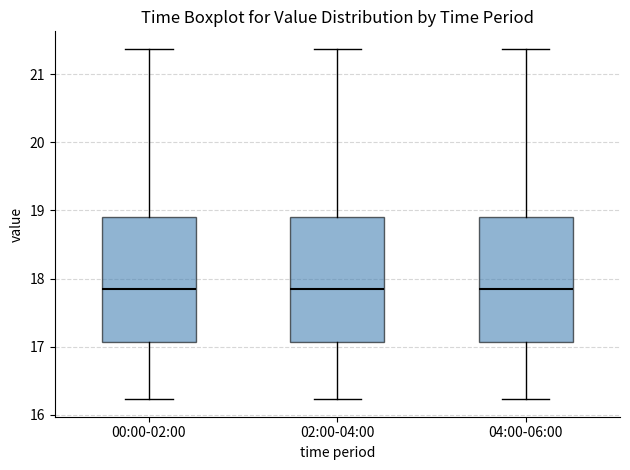

Reading left to right, transcribe this box plot: for each box, give where its median line is, the range the box spans, and where its two whiskers end, as read against the y-axis. The values are not printed on the chart, so give them approximately, as read against the axis.

00:00-02:00: median 17.9, box 17.1 to 18.9, whiskers 16.2 to 21.4
02:00-04:00: median 17.9, box 17.1 to 18.9, whiskers 16.2 to 21.4
04:00-06:00: median 17.9, box 17.1 to 18.9, whiskers 16.2 to 21.4